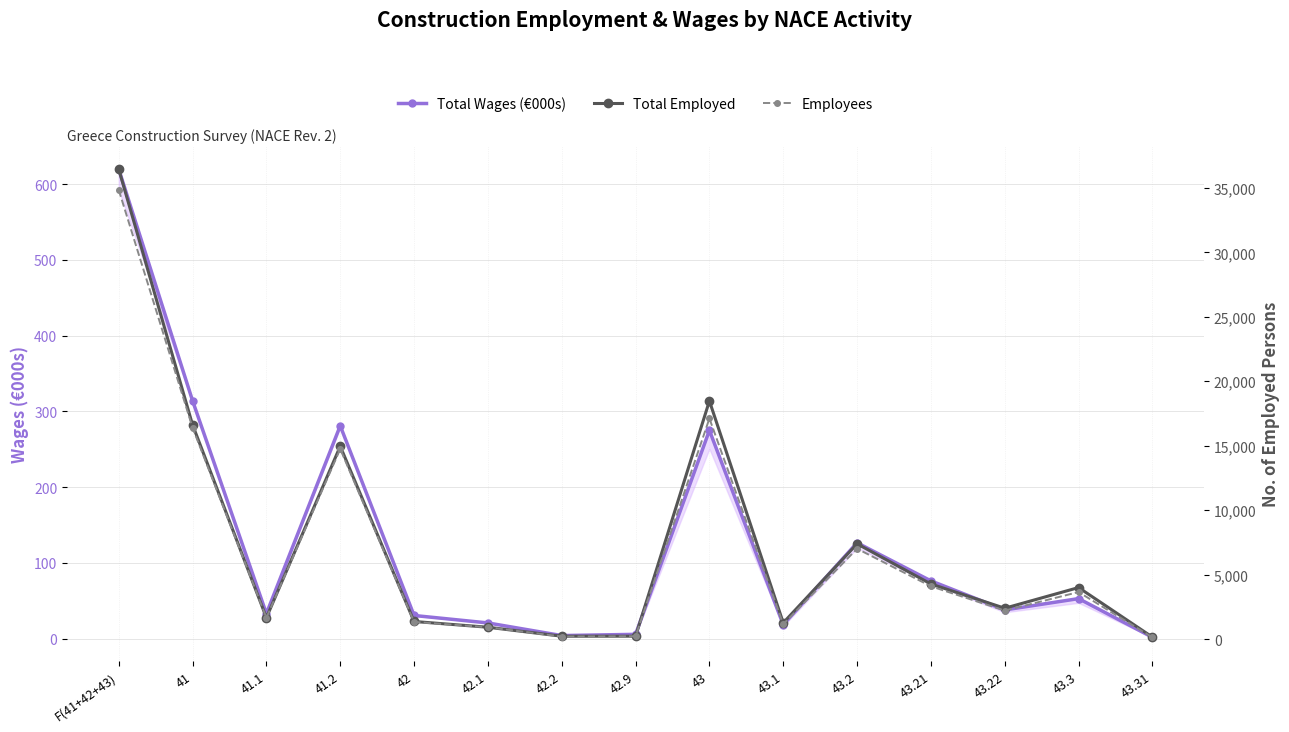

What is the spread (max minus min) of values at F(41+42+43)?

35834.2